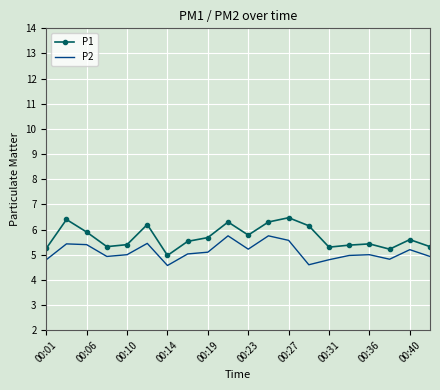

What is the minimum value for P1?

5.0